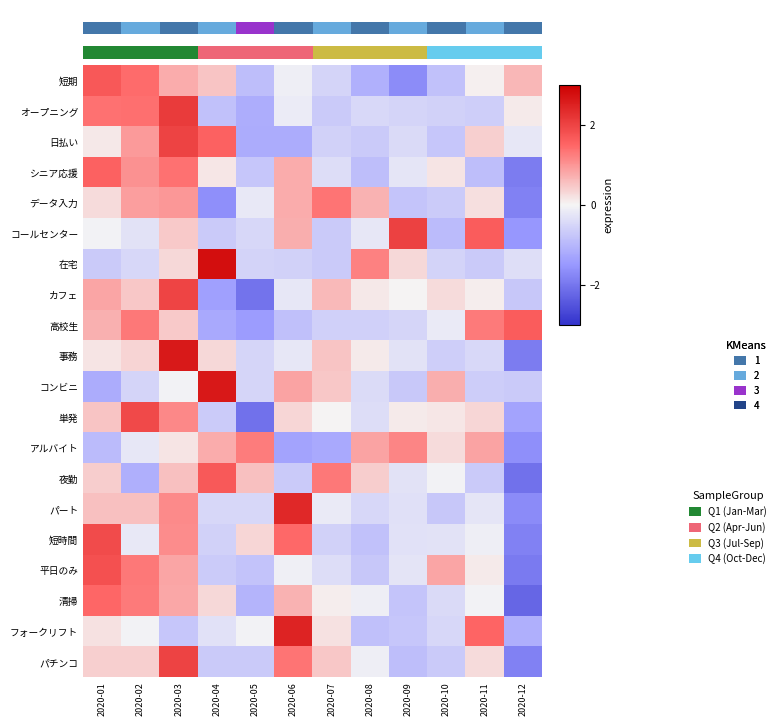

Is the value of オープニング at 2020-04 greater than the value of 短期 at 2020-05?

Yes